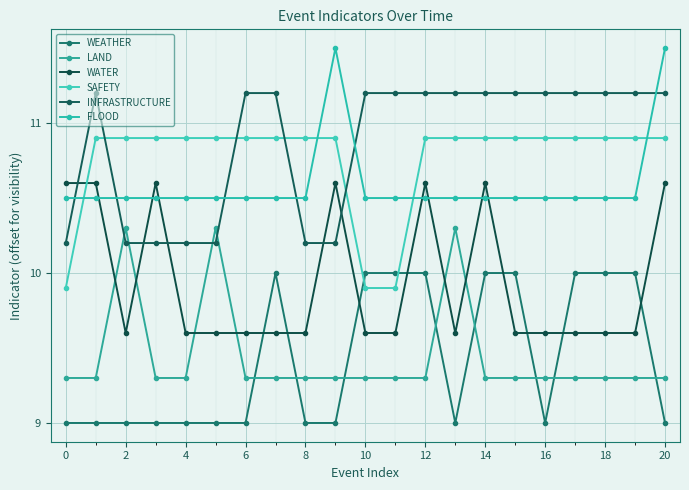

What is the greatest value displayed?

11.5